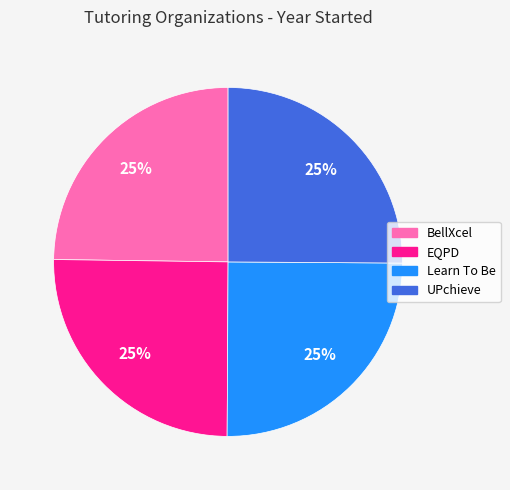

What is the ratio of the value at UPchieve to the value at Learn To Be?

1.0